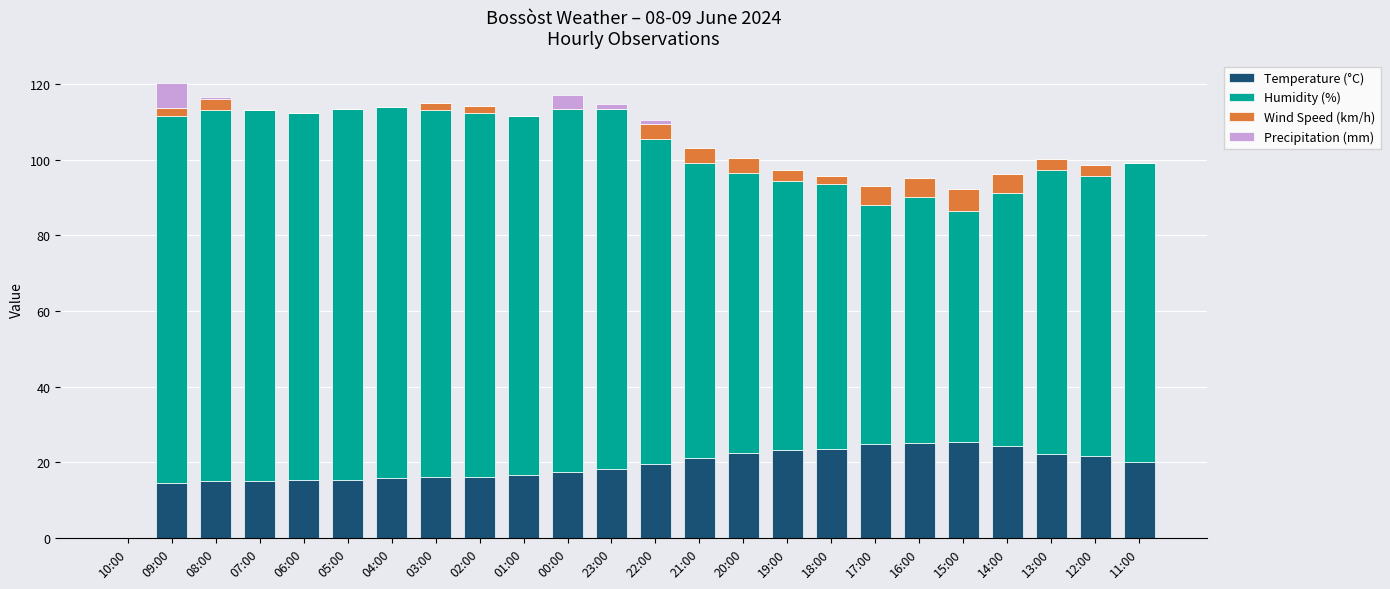

What is the highest value of the Temperature (°C) series?

25.3